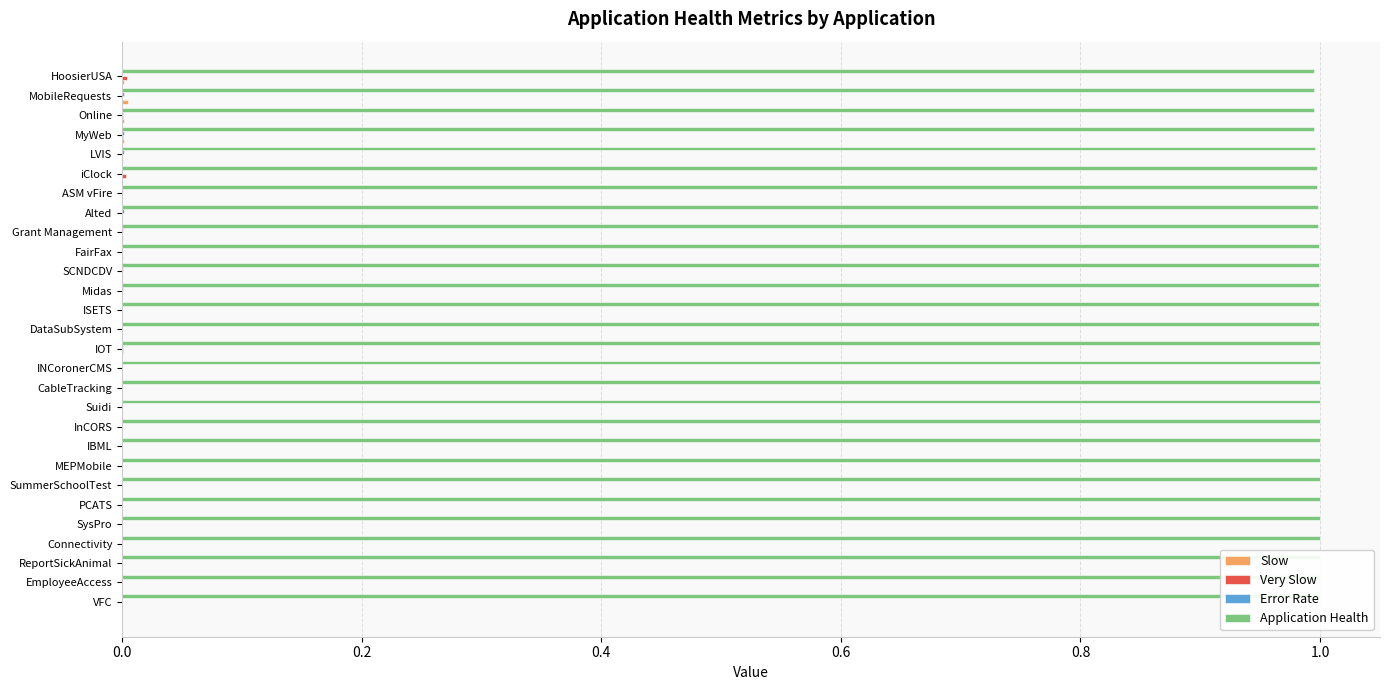

What are all the series names shown in the legend?

Slow, Very Slow, Error Rate, Application Health